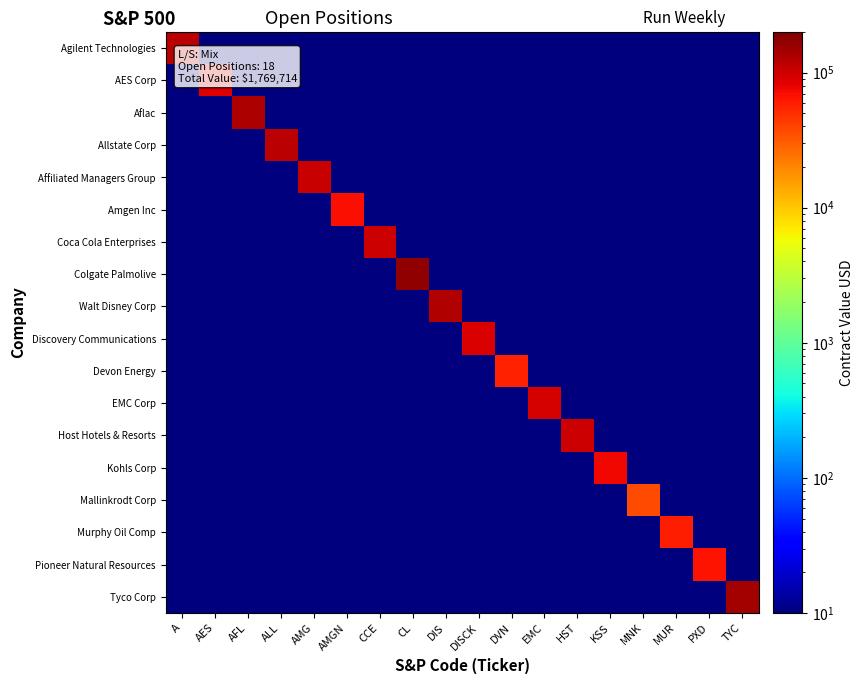

Between MUR and PXD, which is larger?

MUR